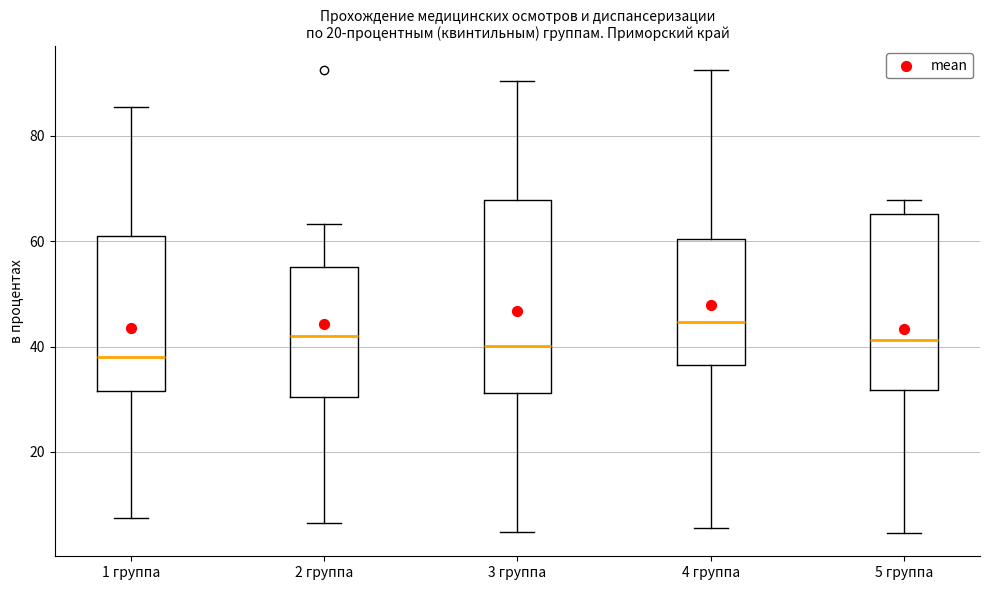

Reading left to right, read every box against the y-axis: the position of its median line, the range the box covers, and the ends of its whiskers. The values are not printed on the chart, so give them approximately, as read against the axis.

1 группа: median 38, box 32 to 62, whiskers 8 to 86
2 группа: median 42, box 30 to 56, whiskers 6 to 64
3 группа: median 40, box 32 to 68, whiskers 4 to 90
4 группа: median 44, box 36 to 60, whiskers 6 to 92
5 группа: median 42, box 32 to 66, whiskers 4 to 68